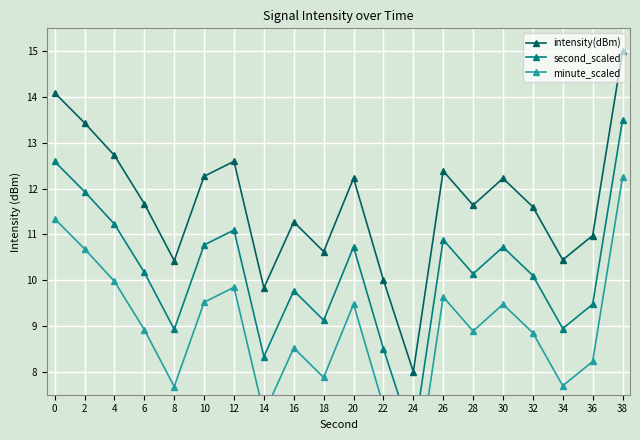

What is the greatest value displayed?

15.0